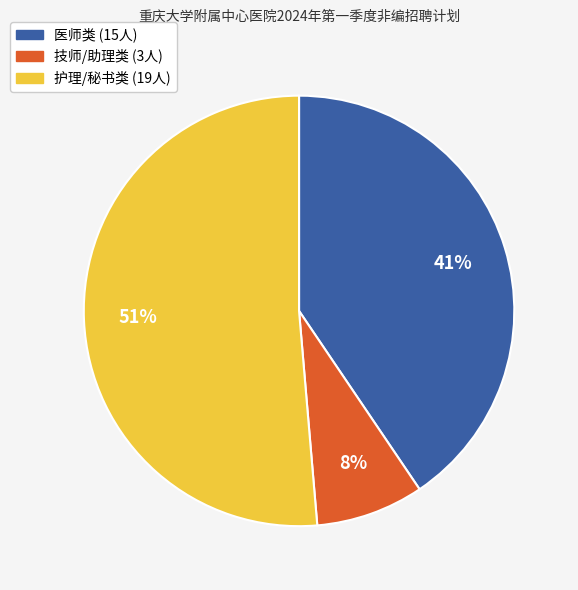

How many segments does this pie chart have?

3